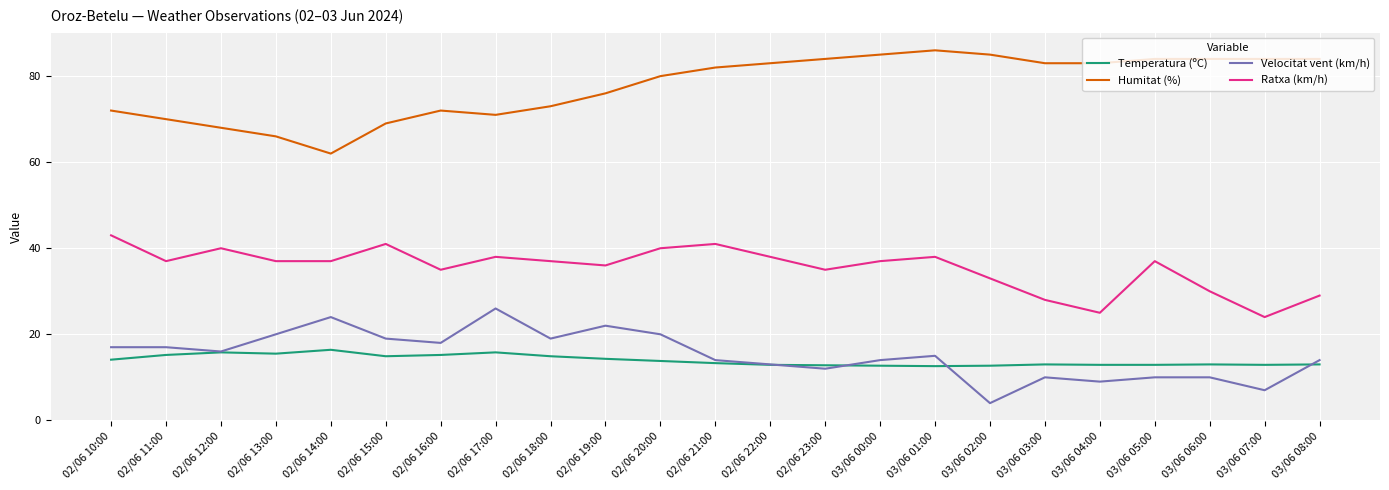

True or false: Temperatura (ºC) and Humitat (%) cross at least once.

False